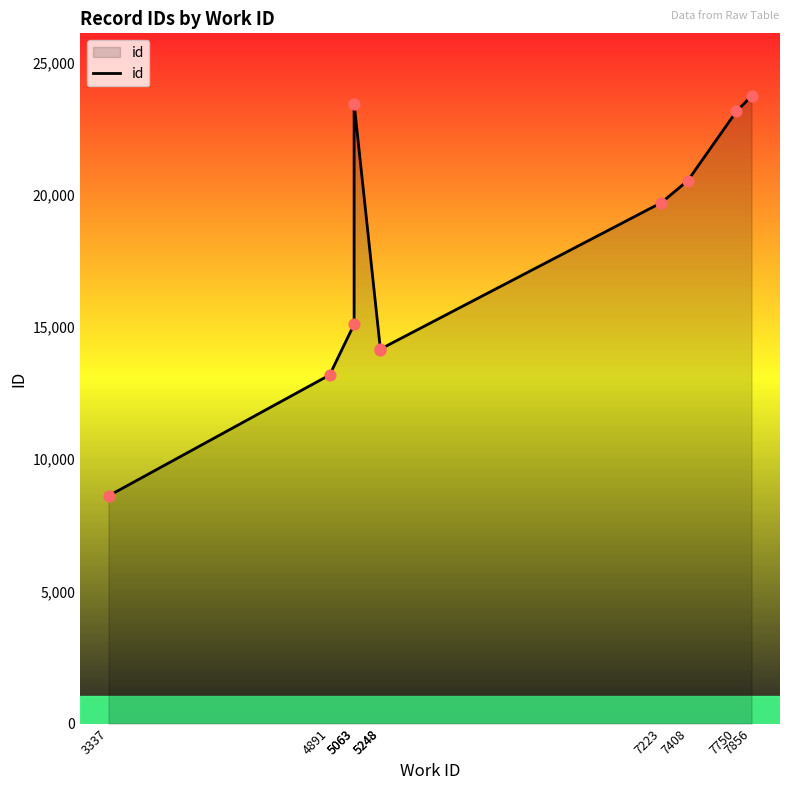

What is the change in value from 5063 to 7856?

+283